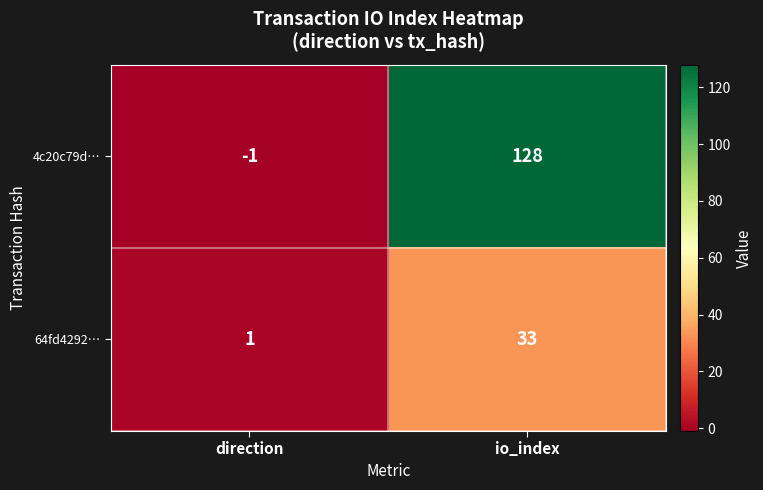

The value of 4c20c79d… at io_index is 128. True or false?

True